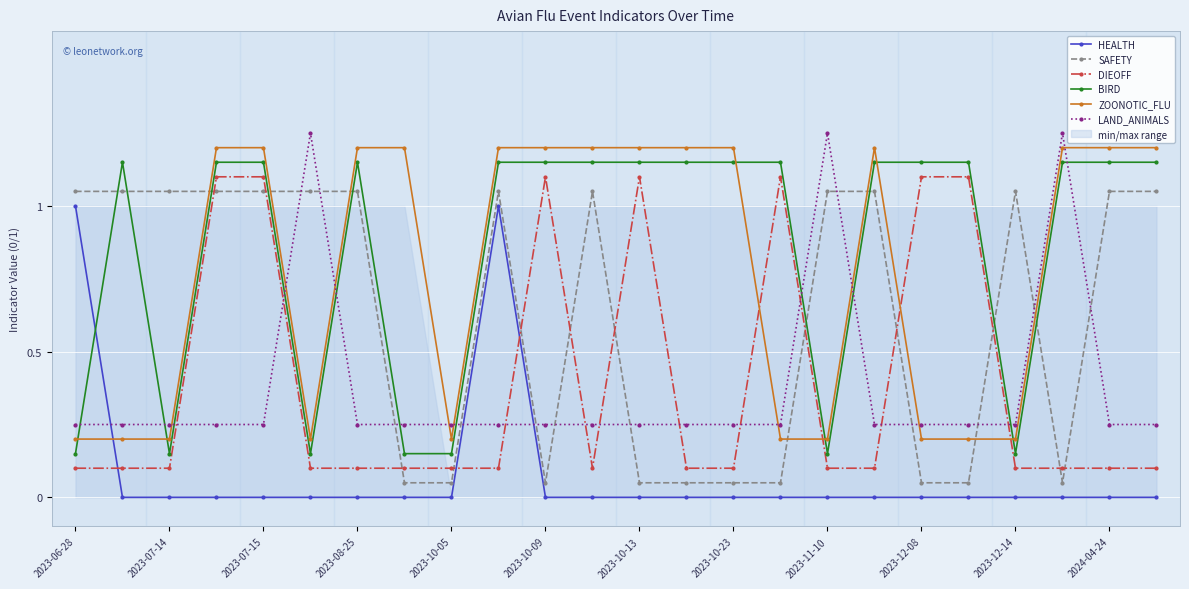

True or false: BIRD and DIEOFF intersect in this chart.

False